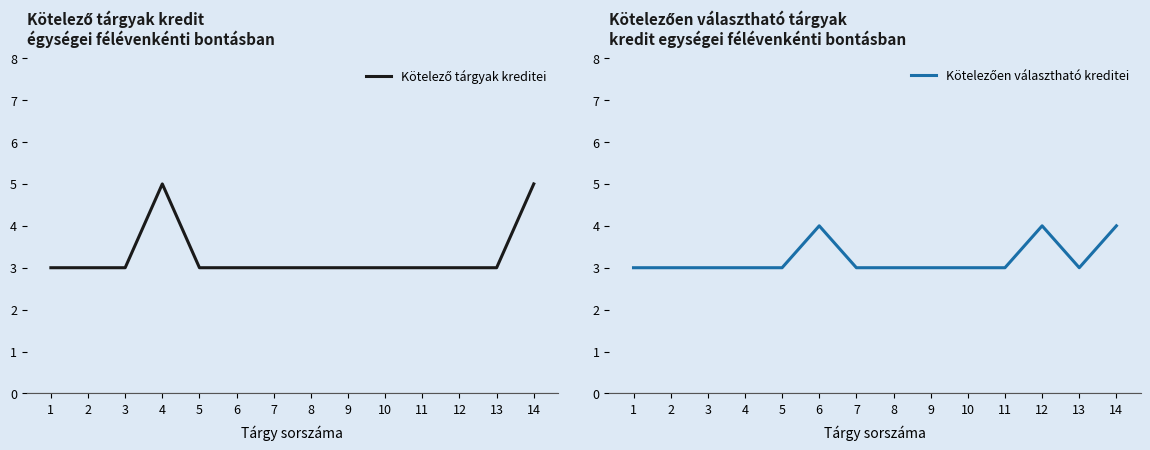

Is the value of Kötelező tárgyak kreditei at 2 greater than the value of Kötelezően választható kreditei at 13?

No